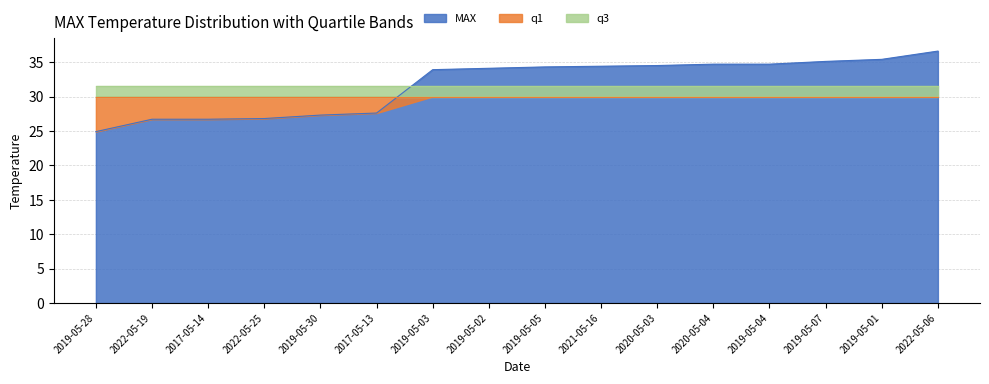

Rank the categories by q1 value from highest to lowest.

2019-05-28, 2022-05-19, 2017-05-14, 2022-05-25, 2019-05-30, 2017-05-13, 2019-05-03, 2019-05-02, 2019-05-05, 2021-05-16, 2020-05-03, 2020-05-04, 2019-05-04, 2019-05-07, 2019-05-01, 2022-05-06